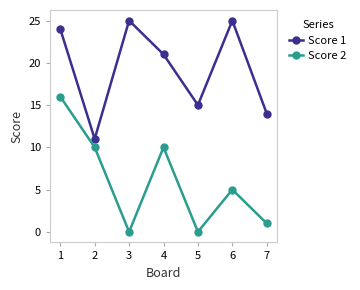

Which series has the largest total across all categories?

Score 1